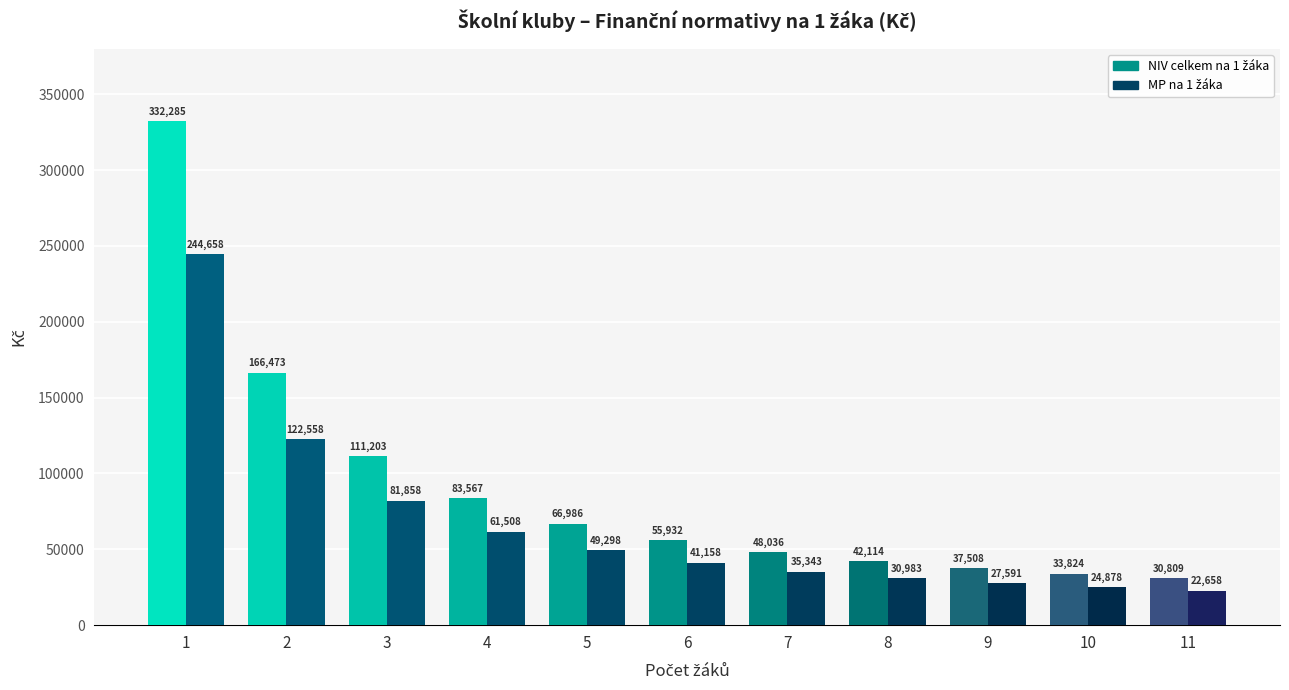

Where is MP na 1 žáka nearest to the value 133658?

2